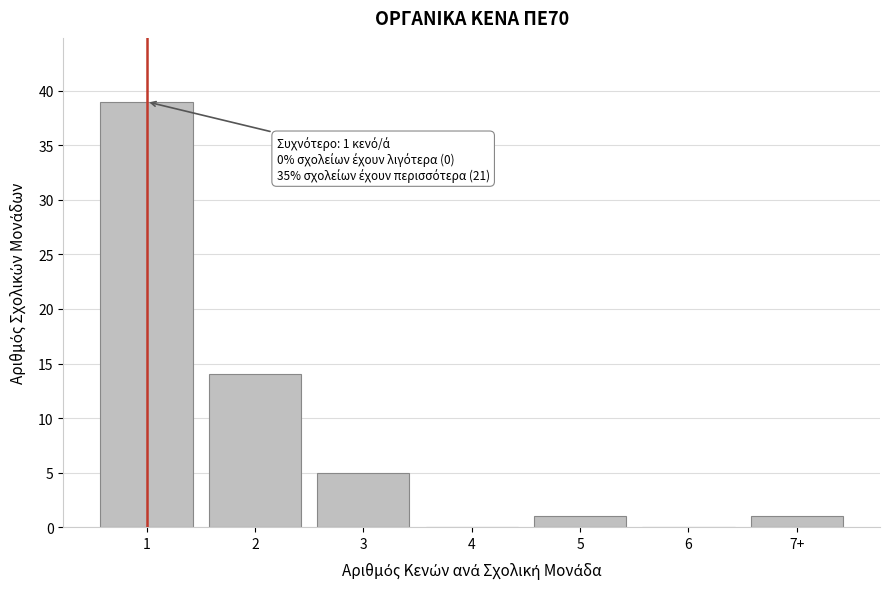

Reading right to left, what are all the values shown in this chart?

7+=1	6=0	5=1	4=0	3=5	2=14	1=39